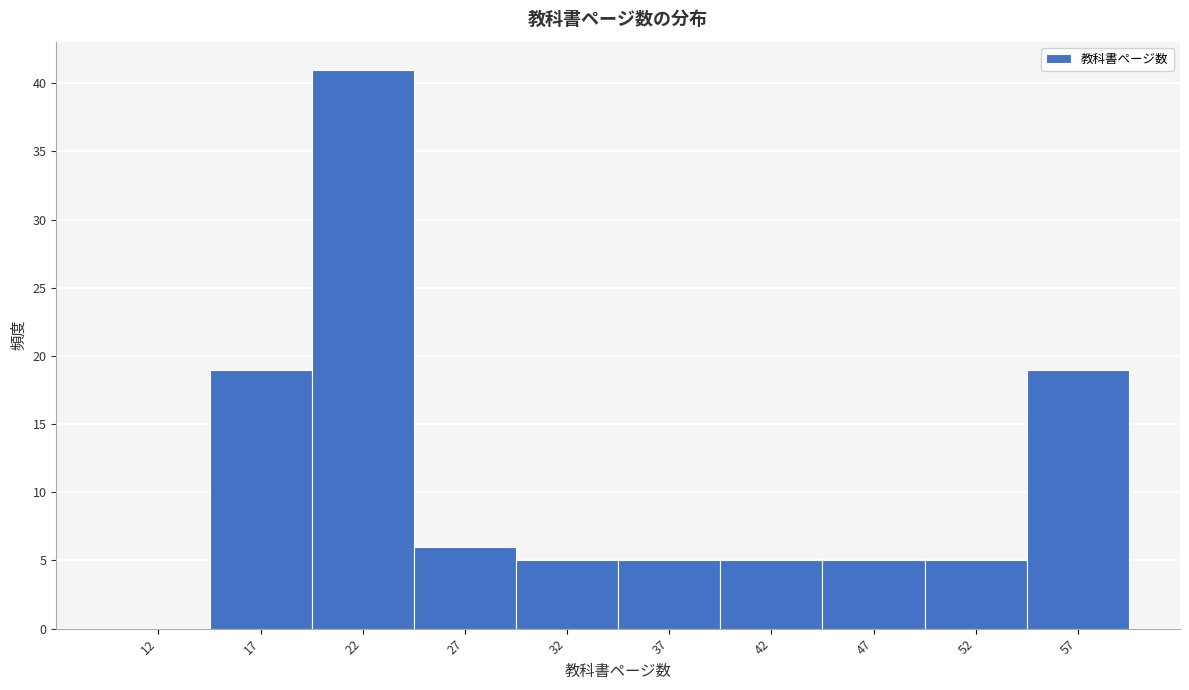

Reading right to left, what are all the values shown in this chart?

57=19	52=5	47=5	42=5	37=5	32=5	27=6	22=41	17=19	12=0